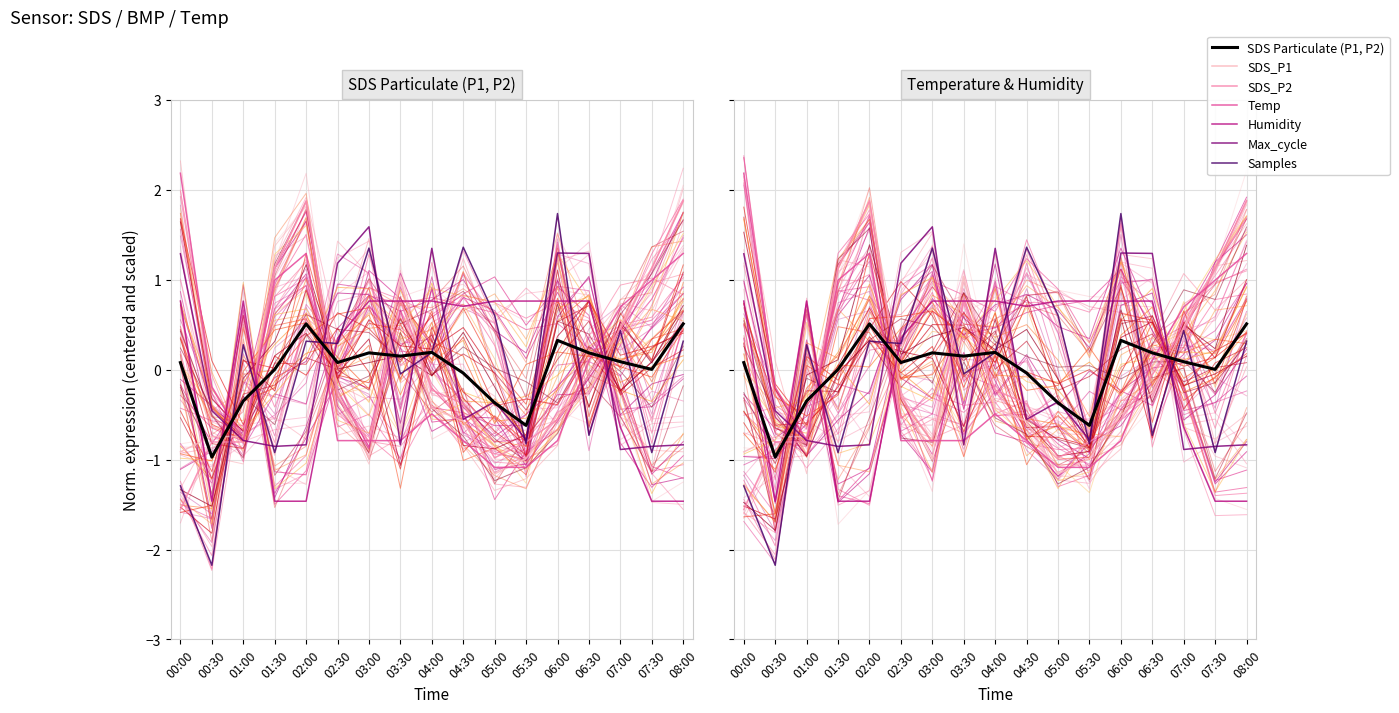

At which label does Samples reach its peak?

06:00